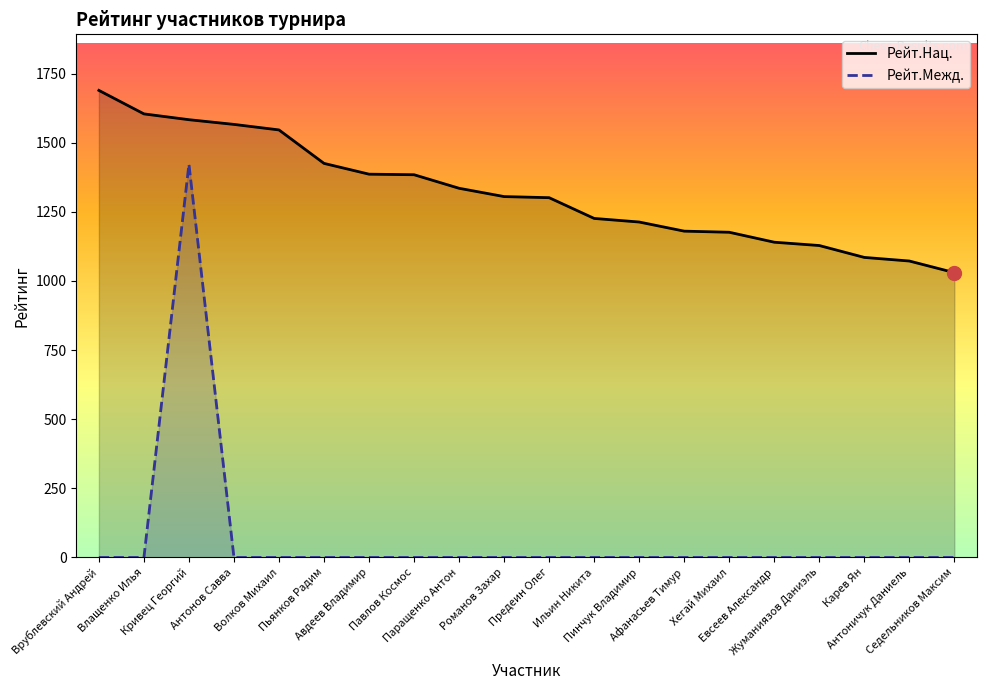

True or false: Рейт.Межд. and Рейт.Нац. cross at least once.

False